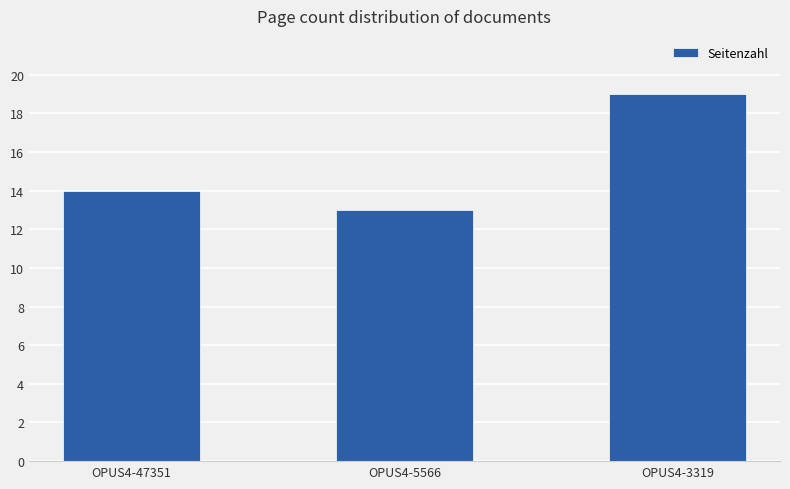

The chart shows a value of 8 at OPUS4-47351. True or false?

False